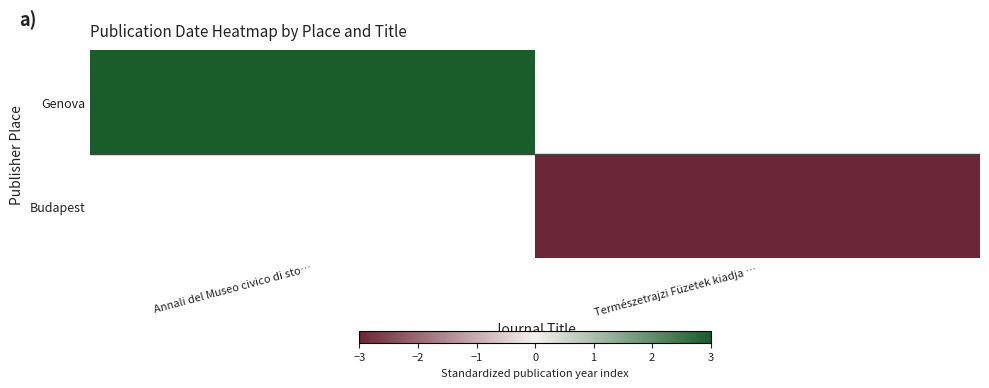

What is the smallest value displayed?

-3.0